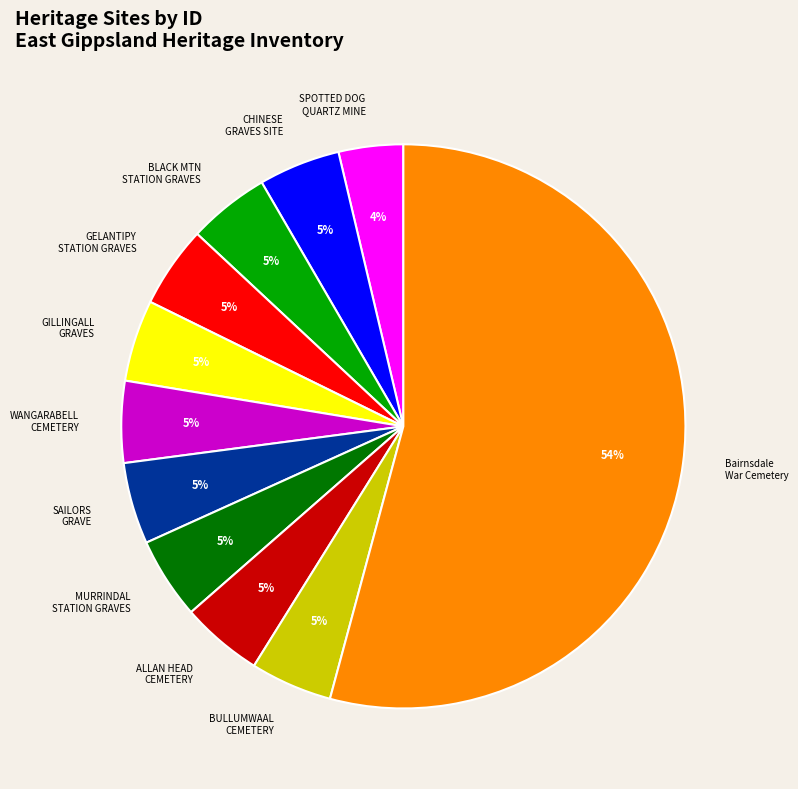

To the nearest percent, what is the difference between the SPOTTED DOG QUARTZ MINE and BULLUMWAAL CEMETERY slice percentages?

1%